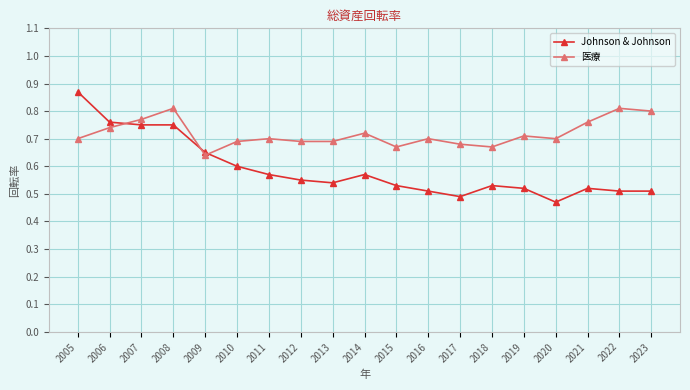

True or false: 医療 has more than 1 interior local peaks.

True